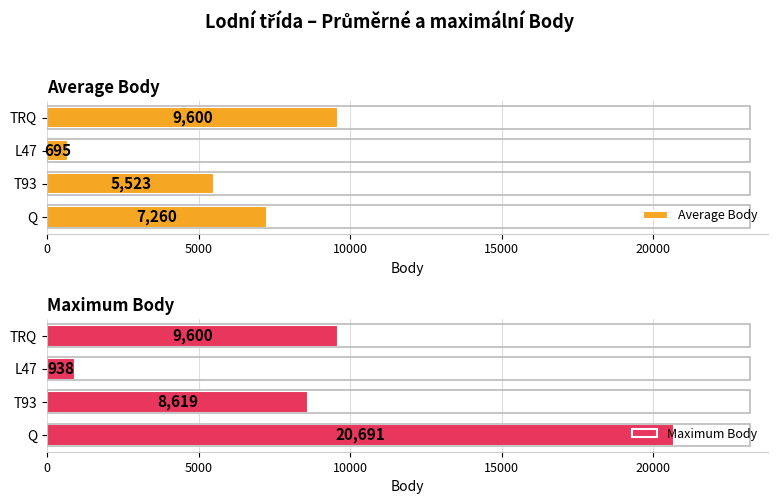

The value of Maximum Body at 5000 is 14479.9. True or false?

False